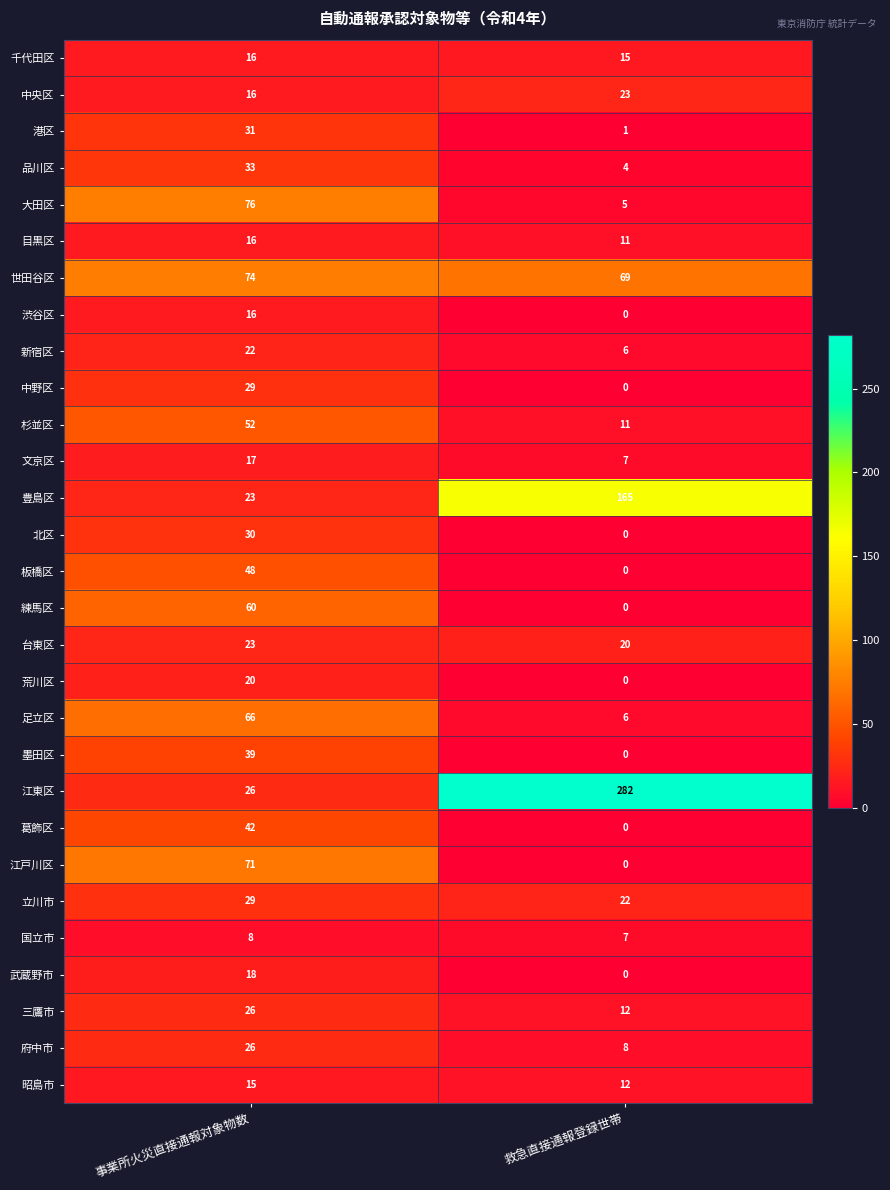

What is the total value across all series at 事業所火災直接通報対象物数?

968